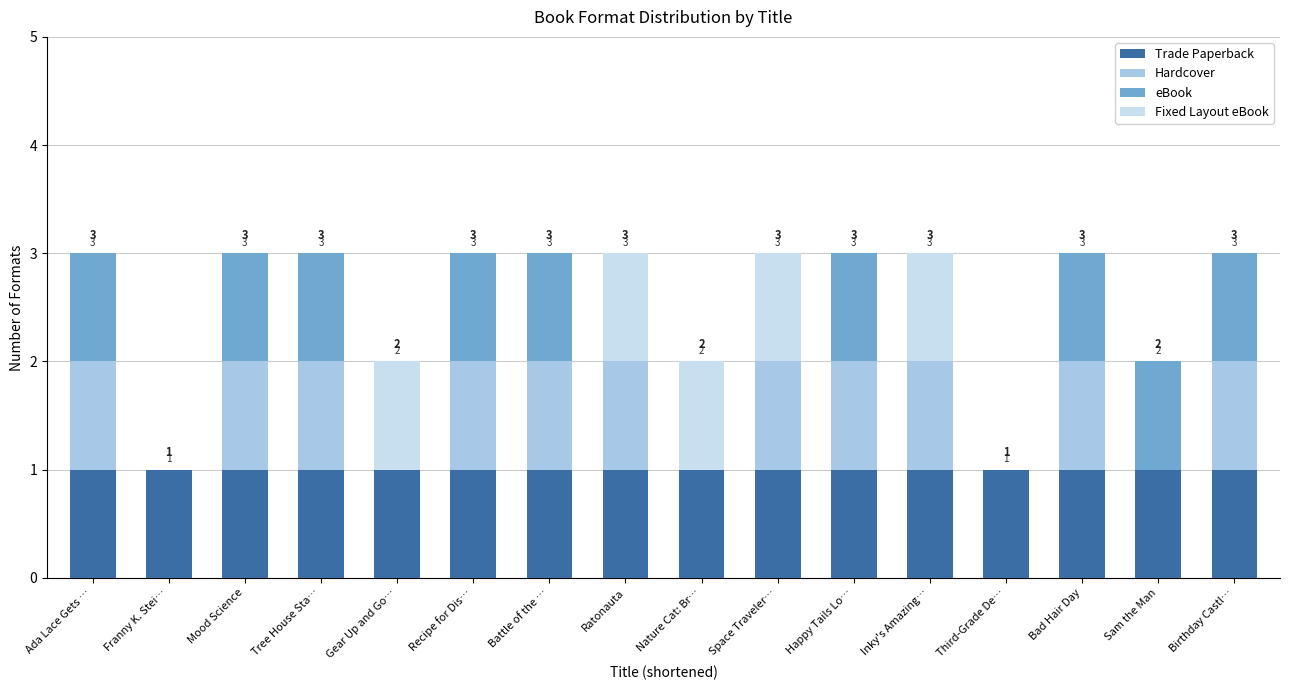

Are the bars horizontal?

No